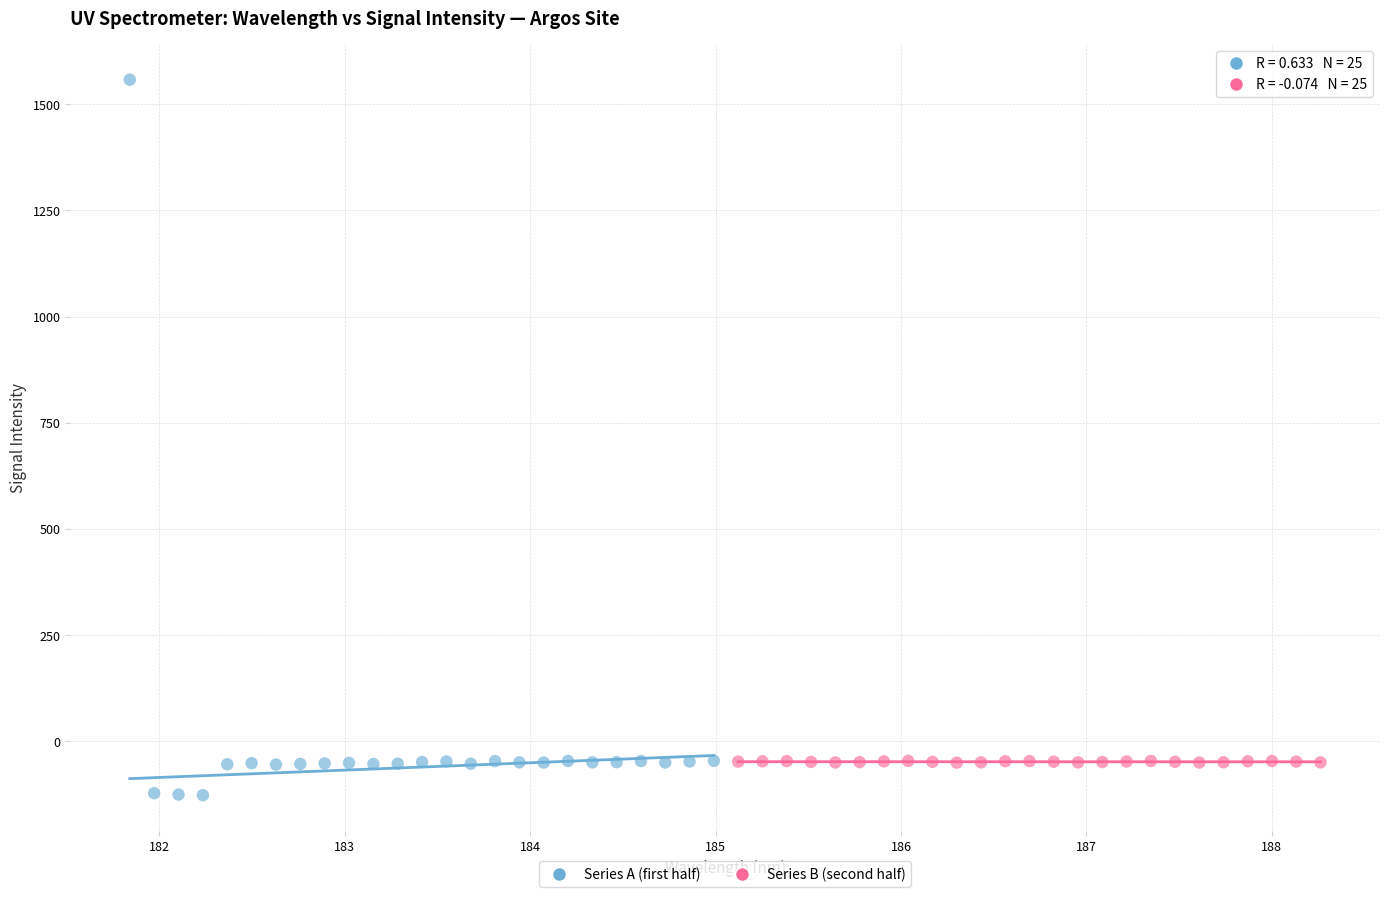

Which series has the widest spread of Y values?

Series A (first half)